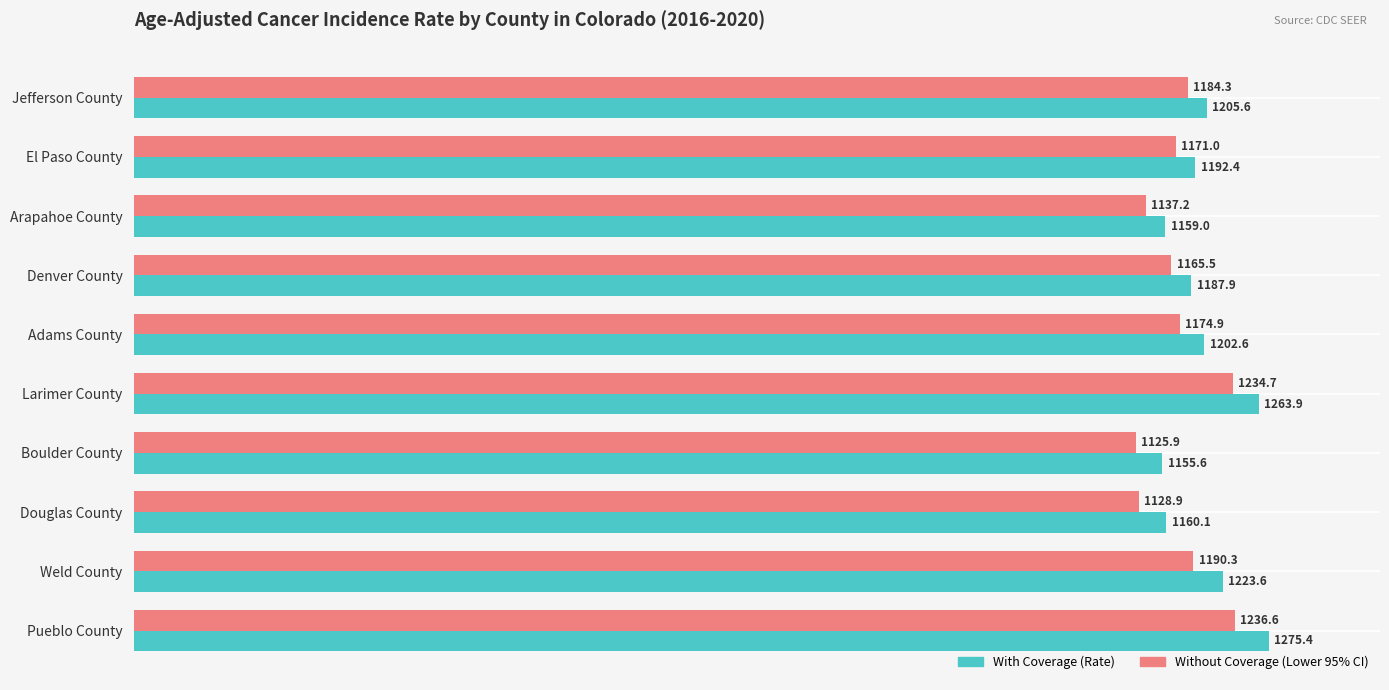

True or false: With Coverage (Rate) has a value of 1275.4 at Pueblo County.

True